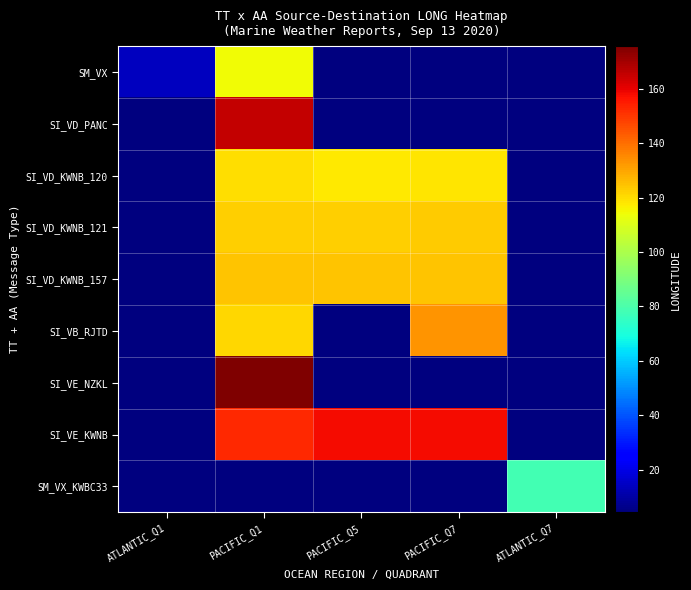

What is the greatest value displayed?

175.7